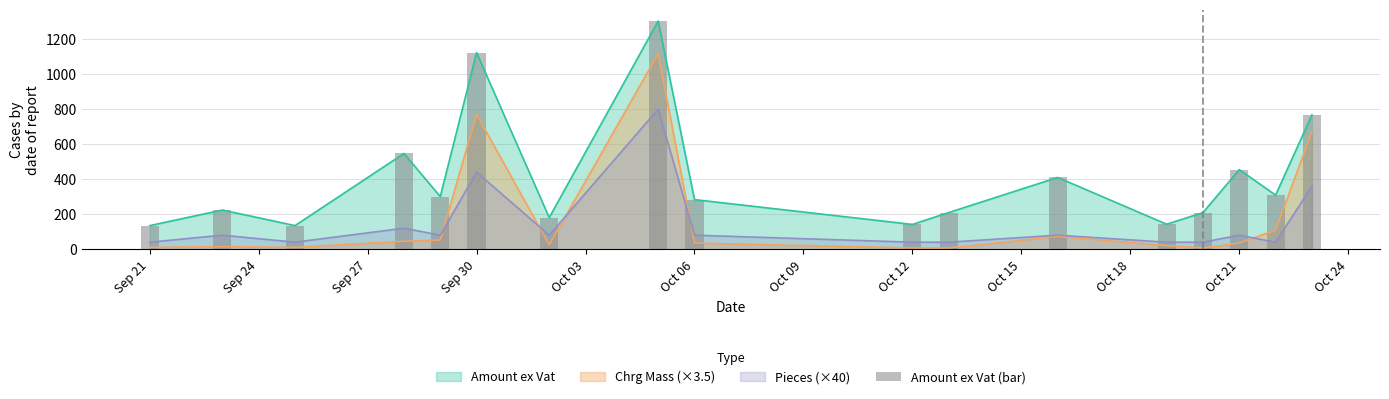

True or false: Amount ex Vat and Chrg Mass (×3.5) intersect in this chart.

False